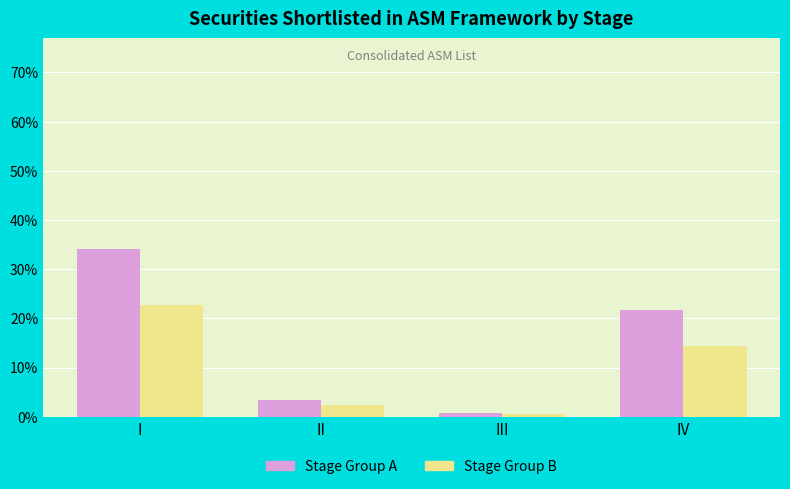

How many data points does each series have?

4